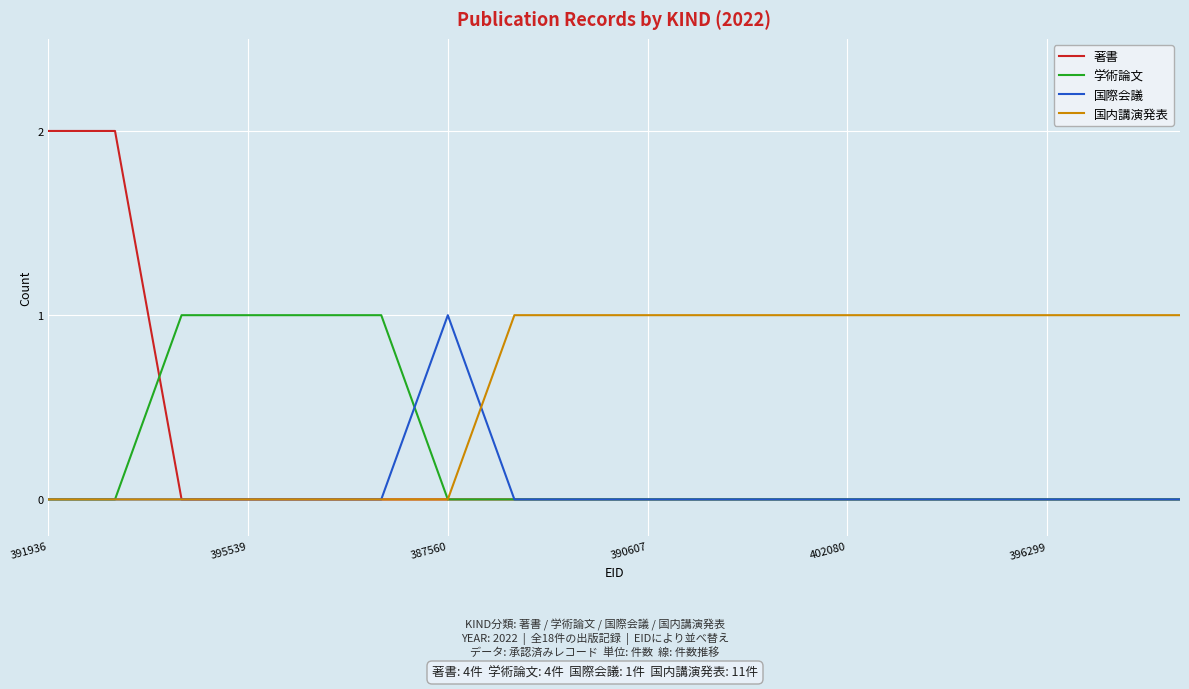

Which series has the largest total across all categories?

国内講演発表